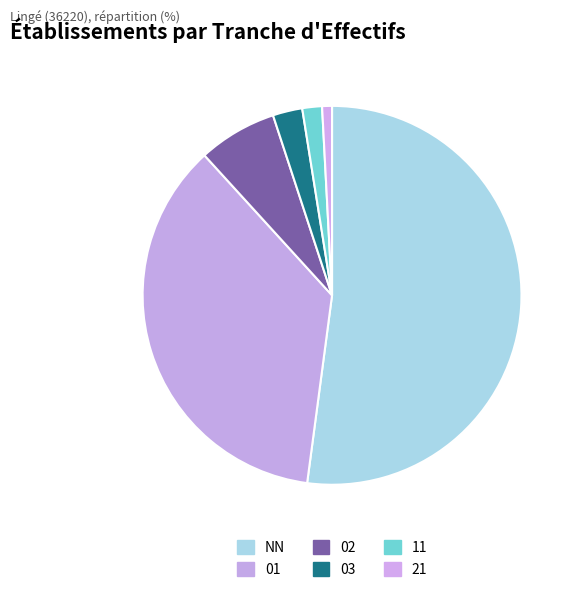

True or false: 01 accounts for 30% of the total.

False